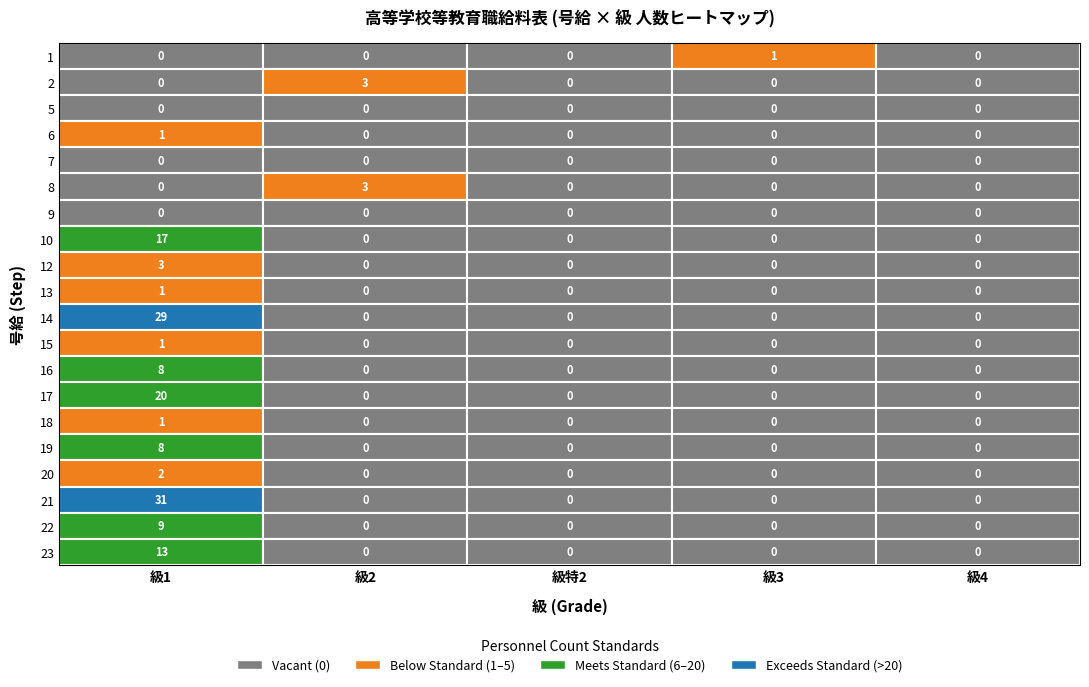

List the labels in order of 1 value, largest first.

17, 10, 13, 7, 19, 18, 12, 15, 8, 16, 3, 9, 11, 14, 0, 1, 2, 4, 5, 6